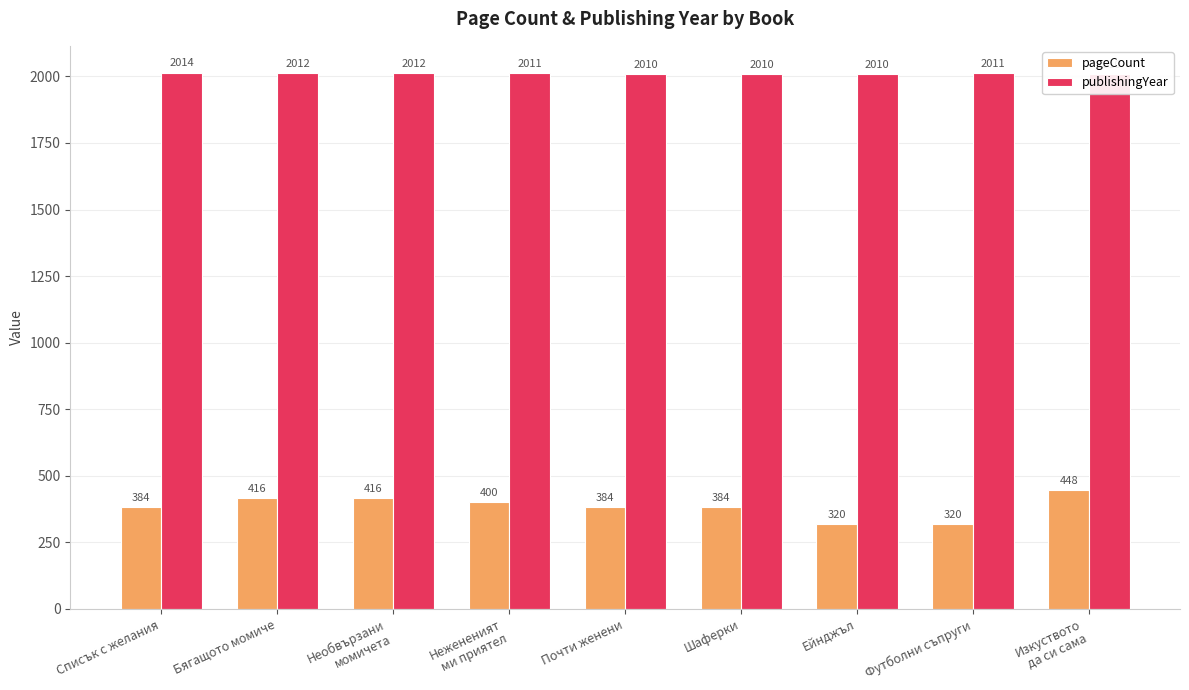

At how many categories does at least one series exceed 613?

9